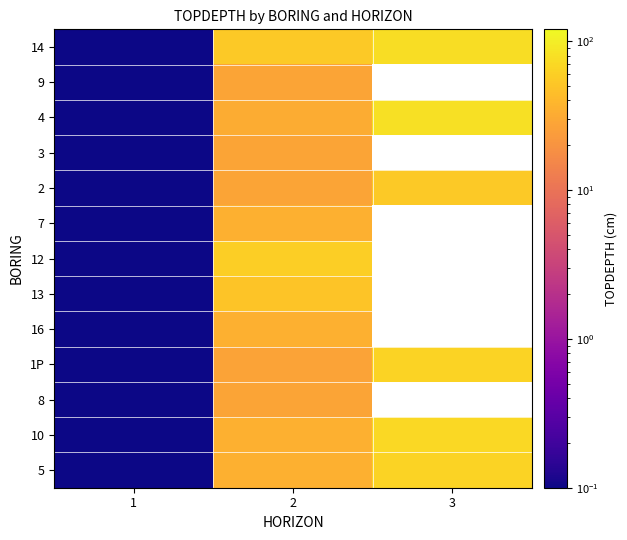

List the series in order of their peak value, lowest first.

9, 3, 8, 7, 16, 13, 2, 12, 1P, 5, 10, 14, 4